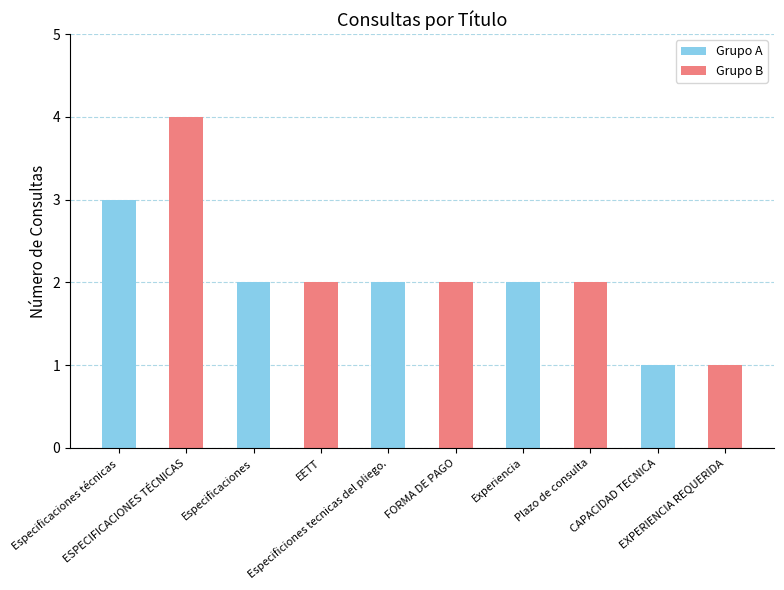

How many bars are there in total?

10